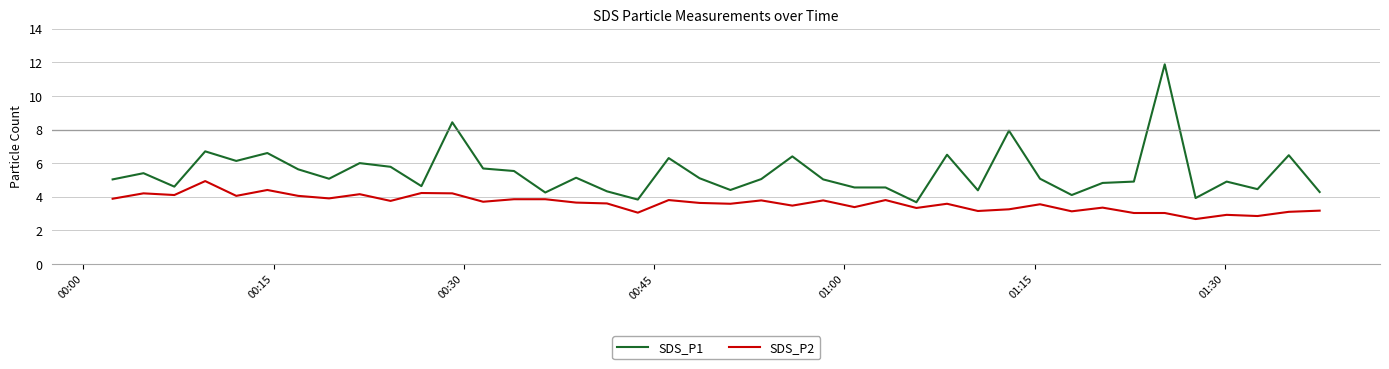

Rank the series by their average value, from lowest to highest.

SDS_P2, SDS_P1